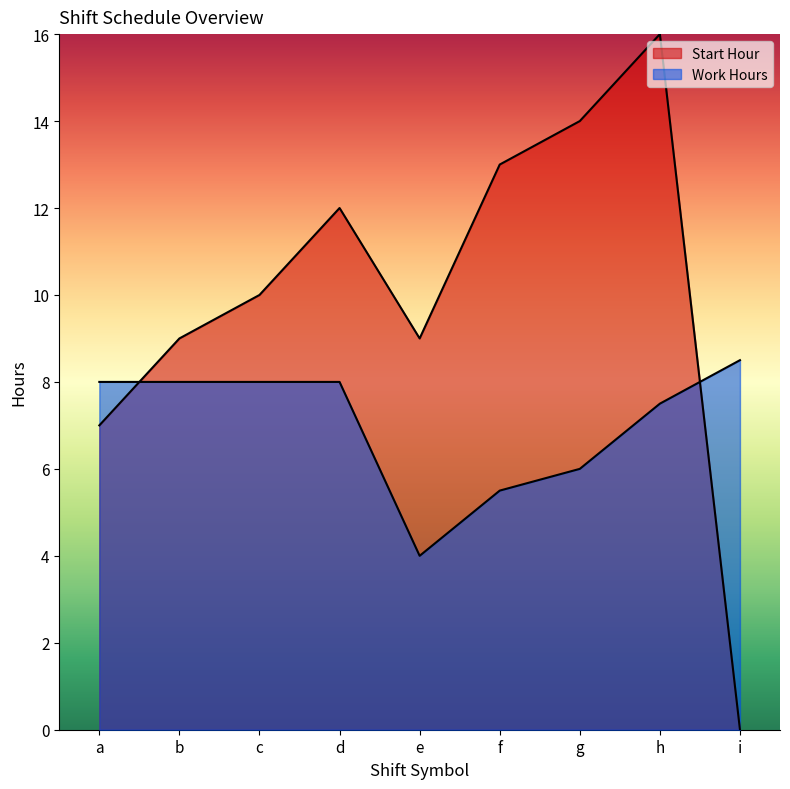

How many values in Start Hour are above zero?

8